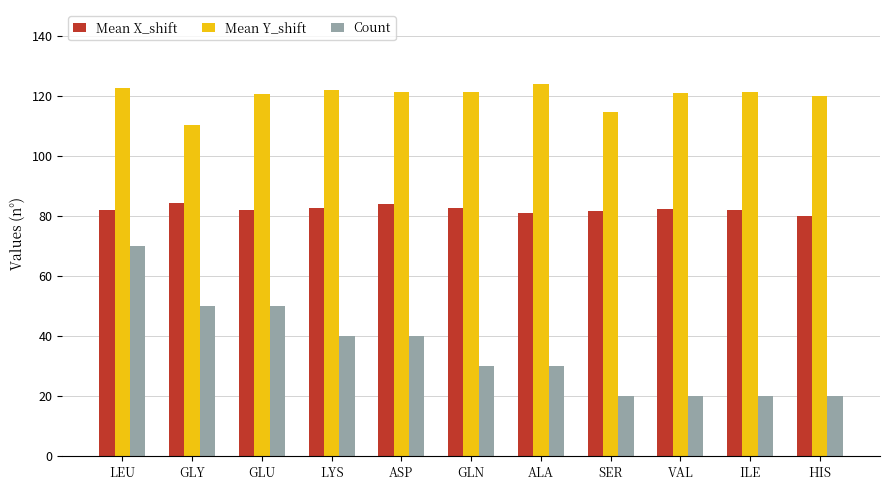

Does the chart contain any negative values?

No